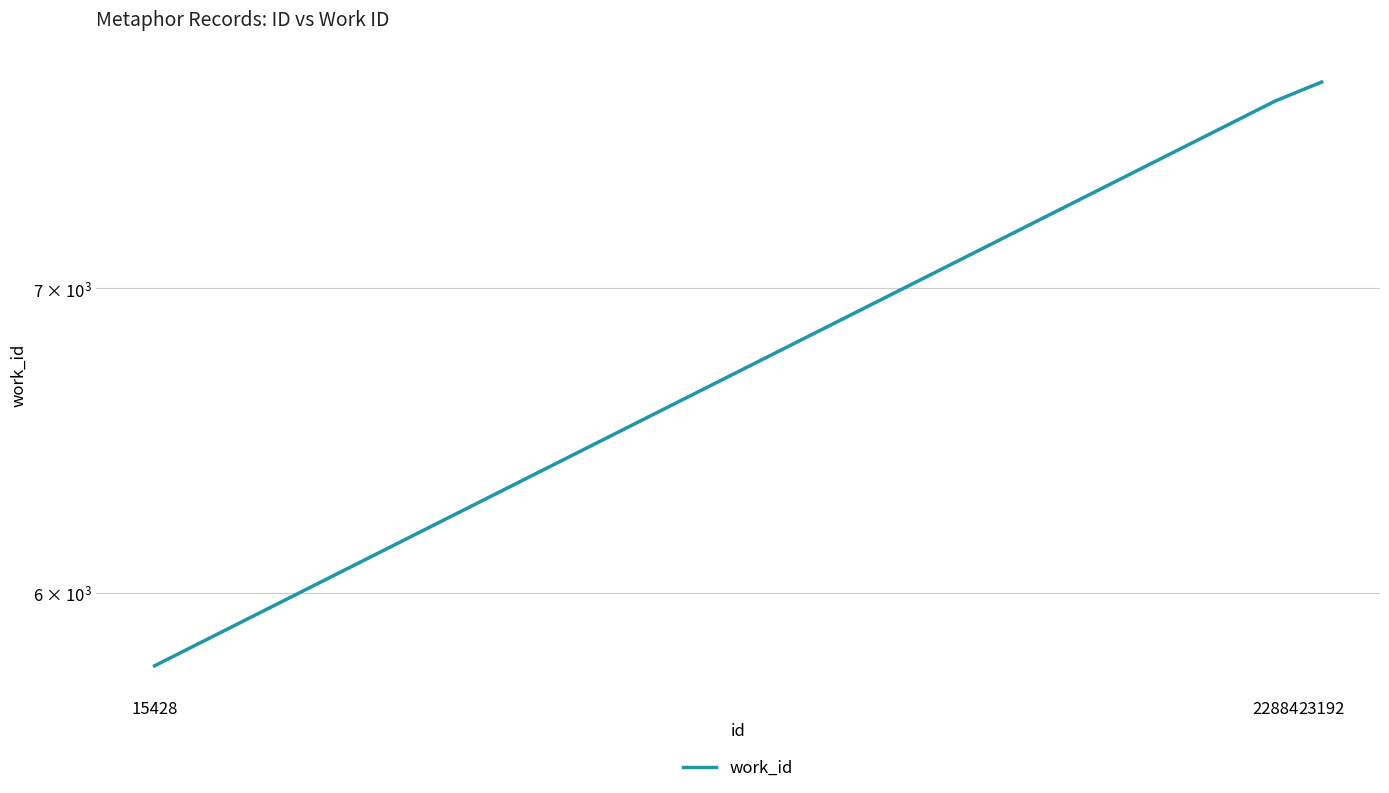

List the labels in order of value, smallest first.

15428, 22884, 23192